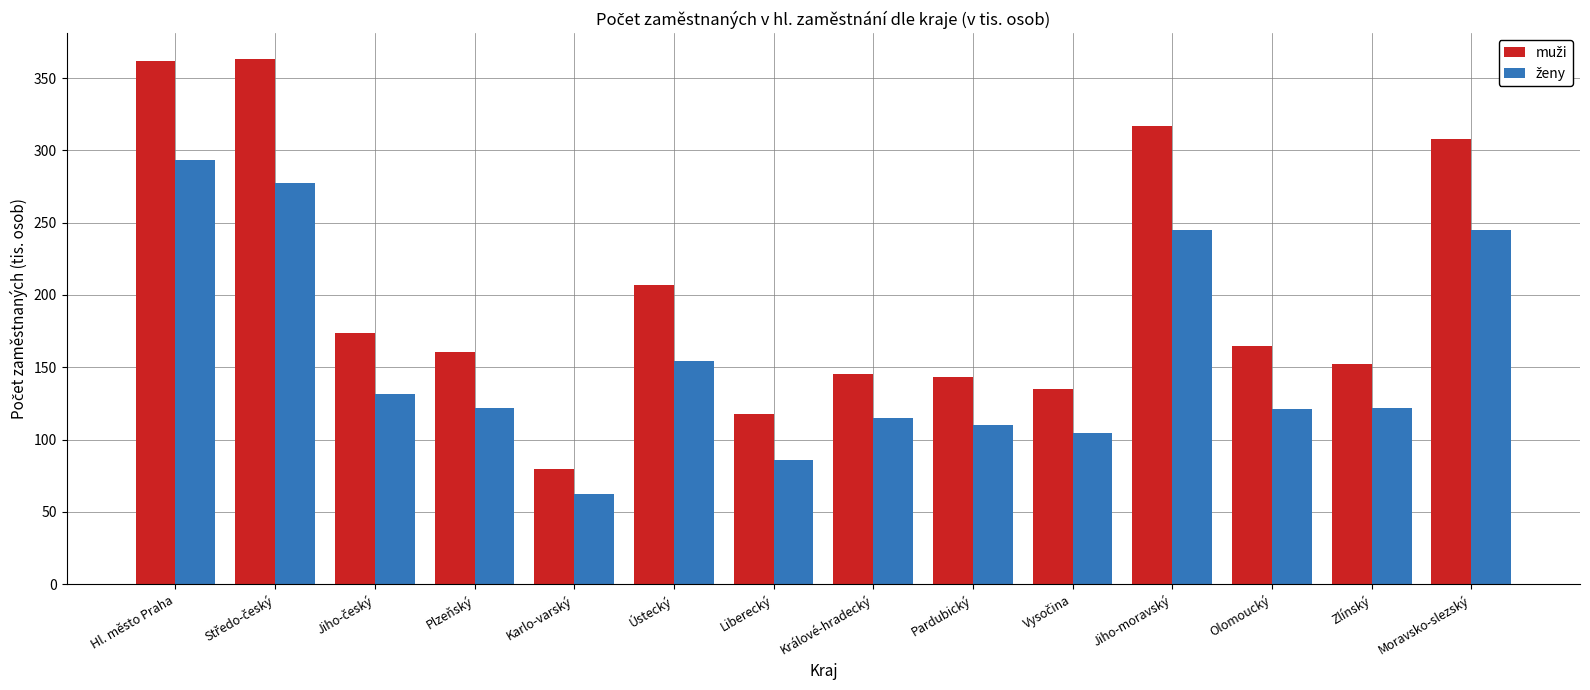

At how many categories does at least one series exceed 250?

4